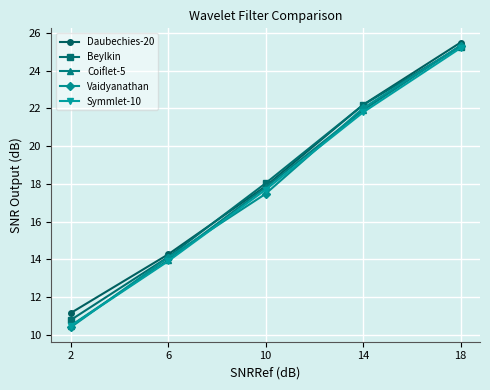

What are all the series names shown in the legend?

Daubechies-20, Beylkin, Coiflet-5, Vaidyanathan, Symmlet-10